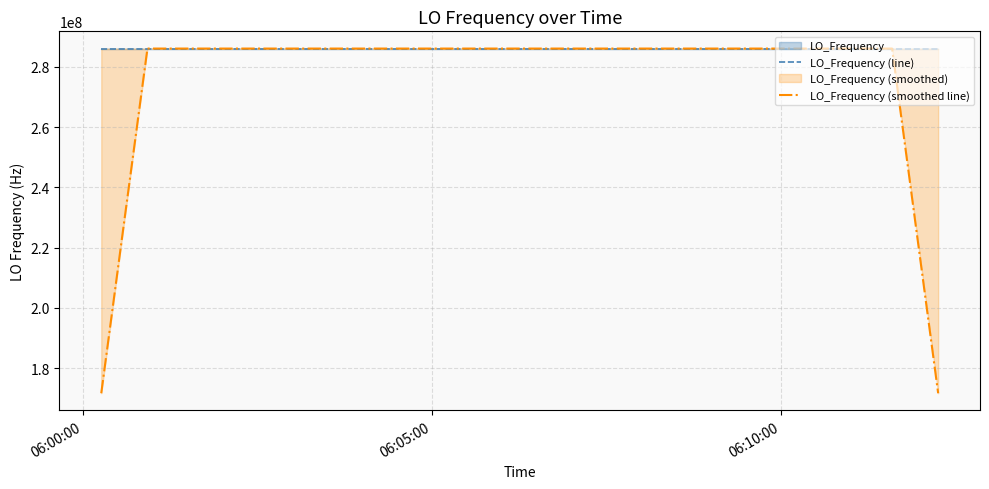

What is the difference between the second highest and minimum values in the LO_Frequency (smoothed line) series?

114418807.0